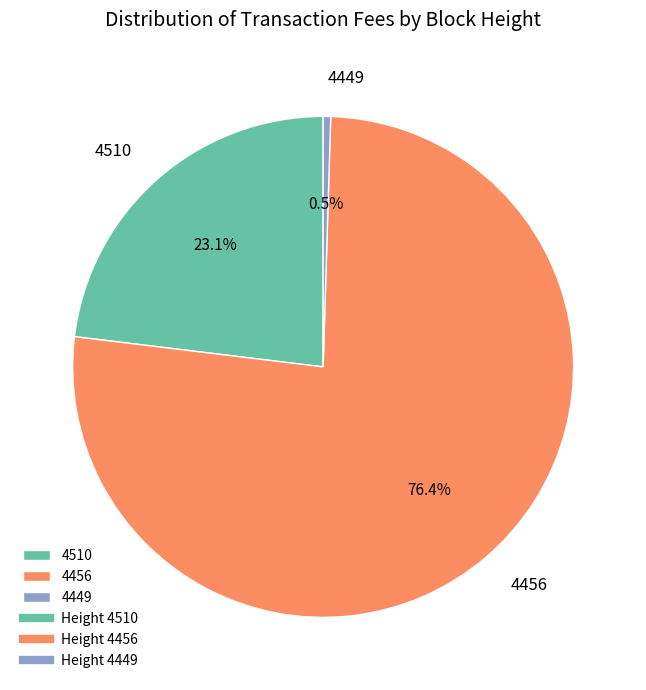

To the nearest percent, what is the combined percentage of 4510 and 4449?

24%